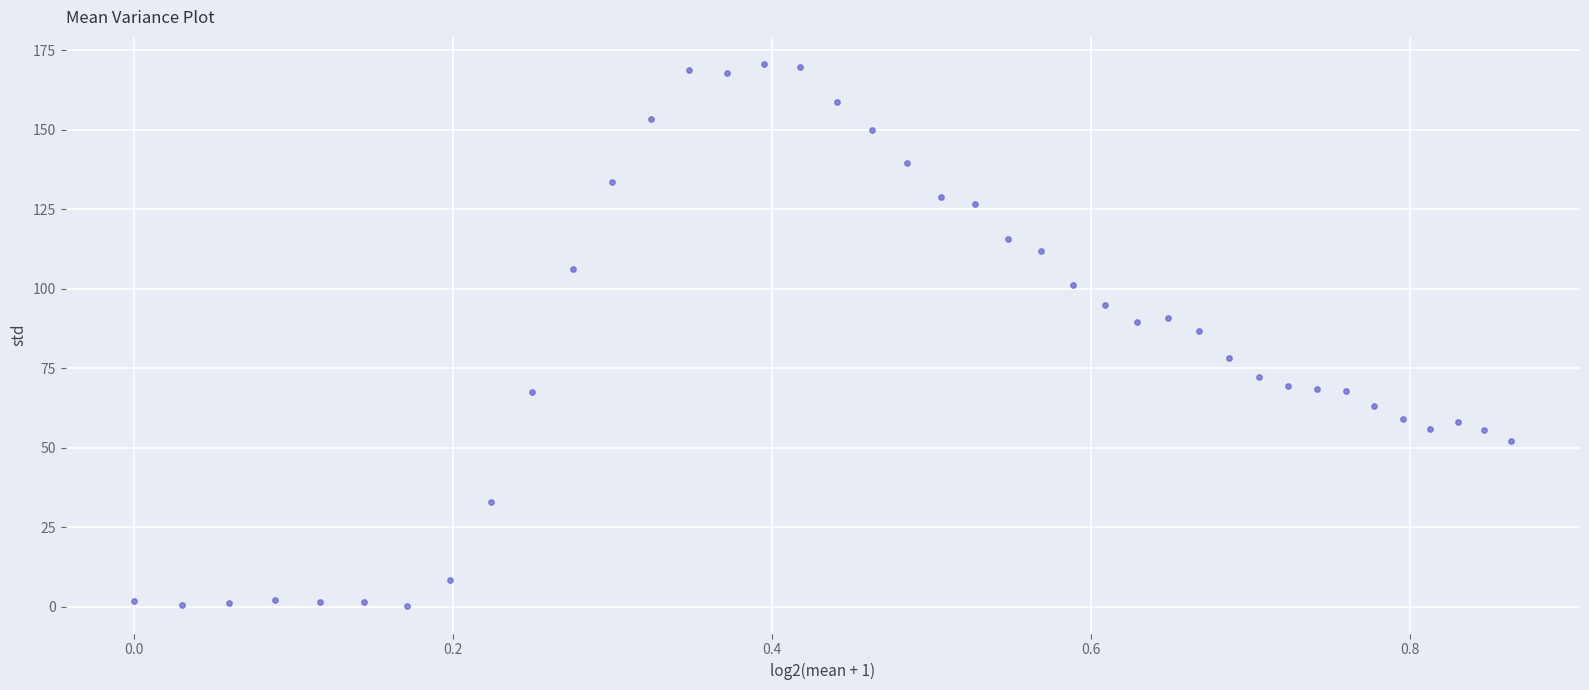

What is the range of Y values (max minus min)?

170.7